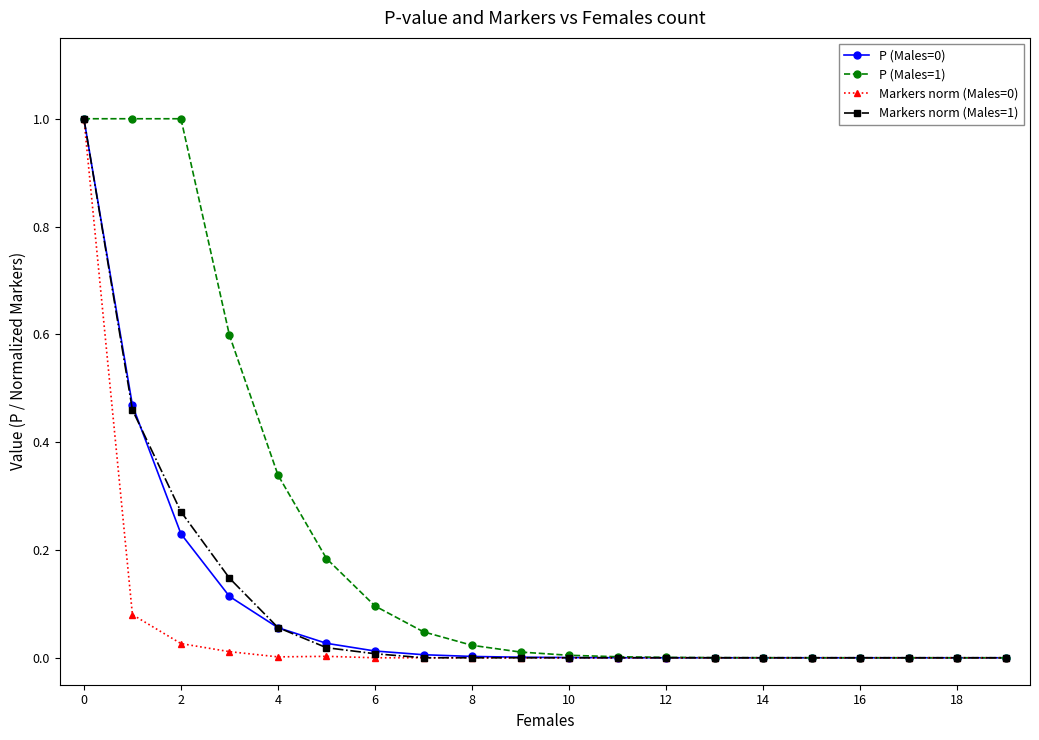

Which series has the largest total across all categories?

P (Males=1)